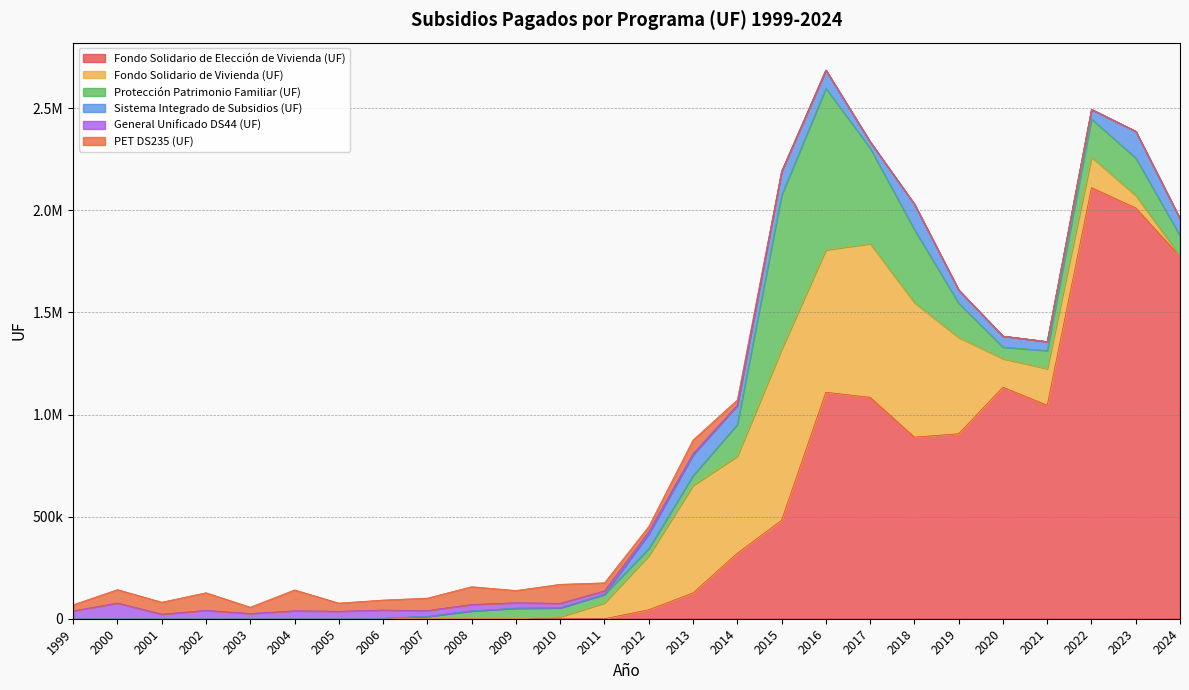

How many times do General Unificado DS44 (UF) and Protección Patrimonio Familiar (UF) cross each other?

1